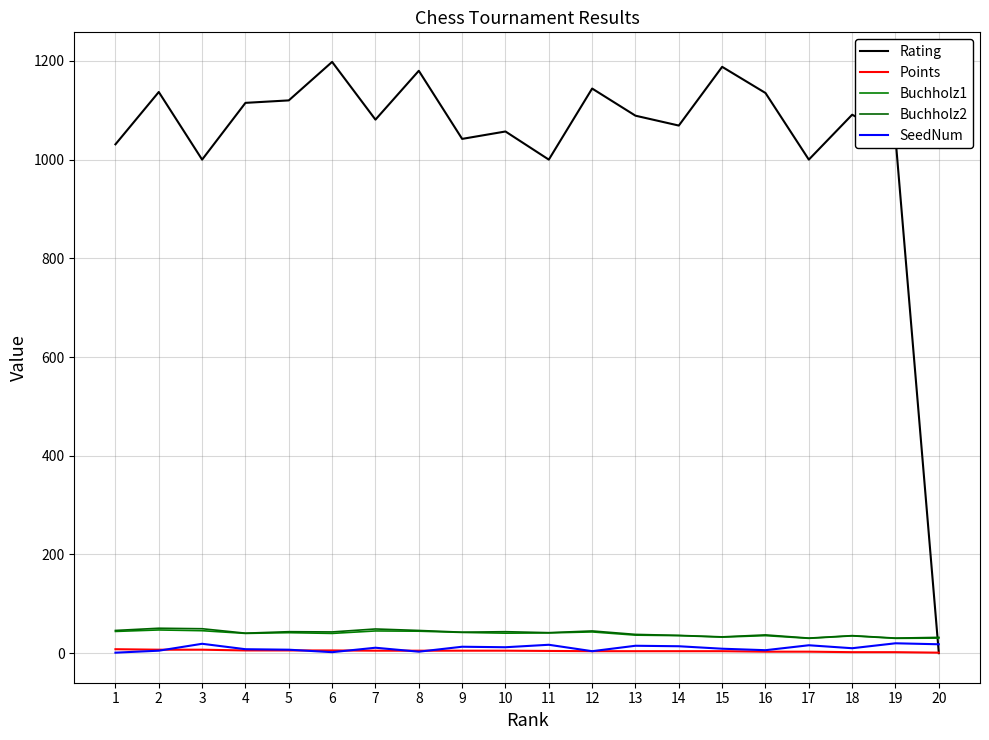

Which series has the largest total across all categories?

Rating